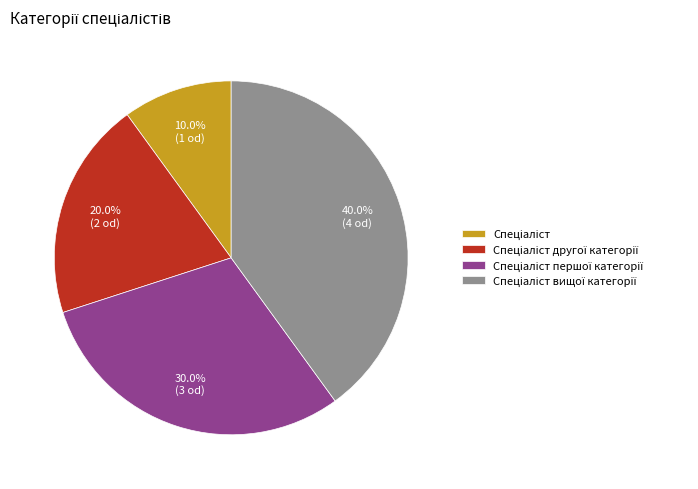

Does any single category account for the majority?

No